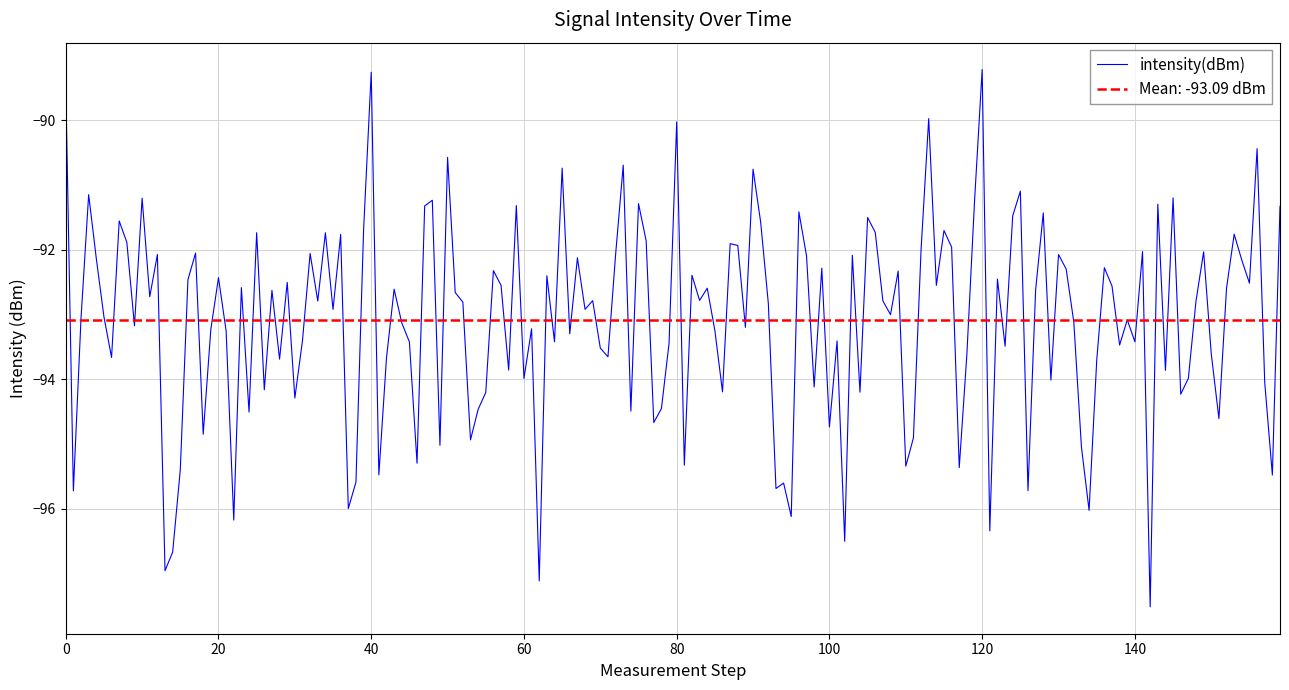

Is it true that the value at 2 is -93.6?

True